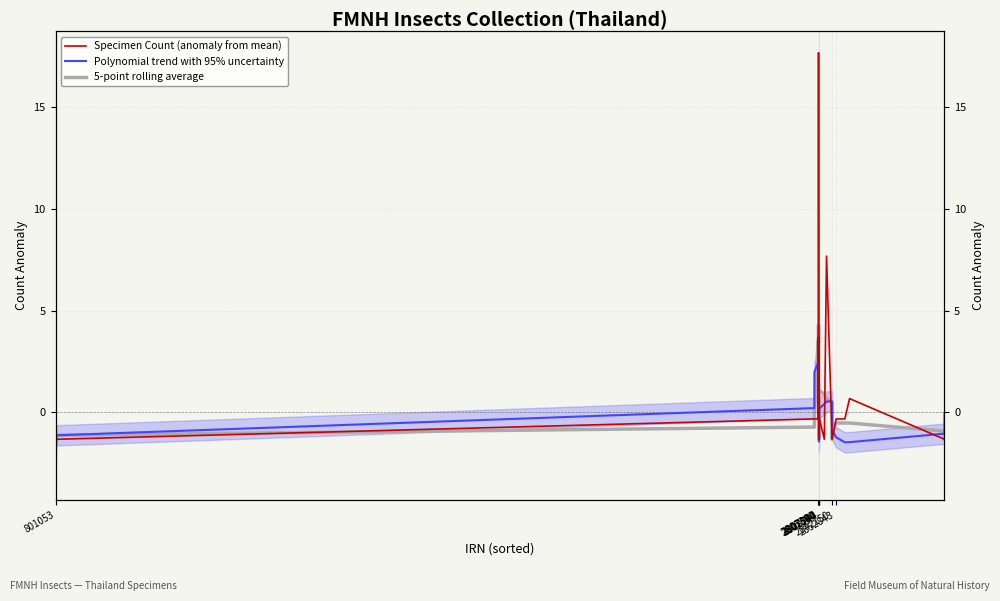

At which category does 5-point rolling average reach its first local valley?

2807360